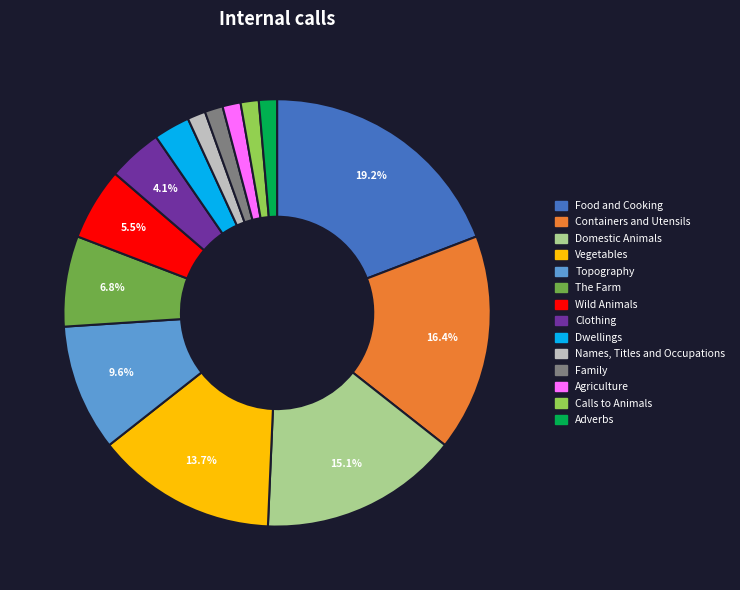

To the nearest percent, what percentage of the pie is Containers and Utensils?

16%